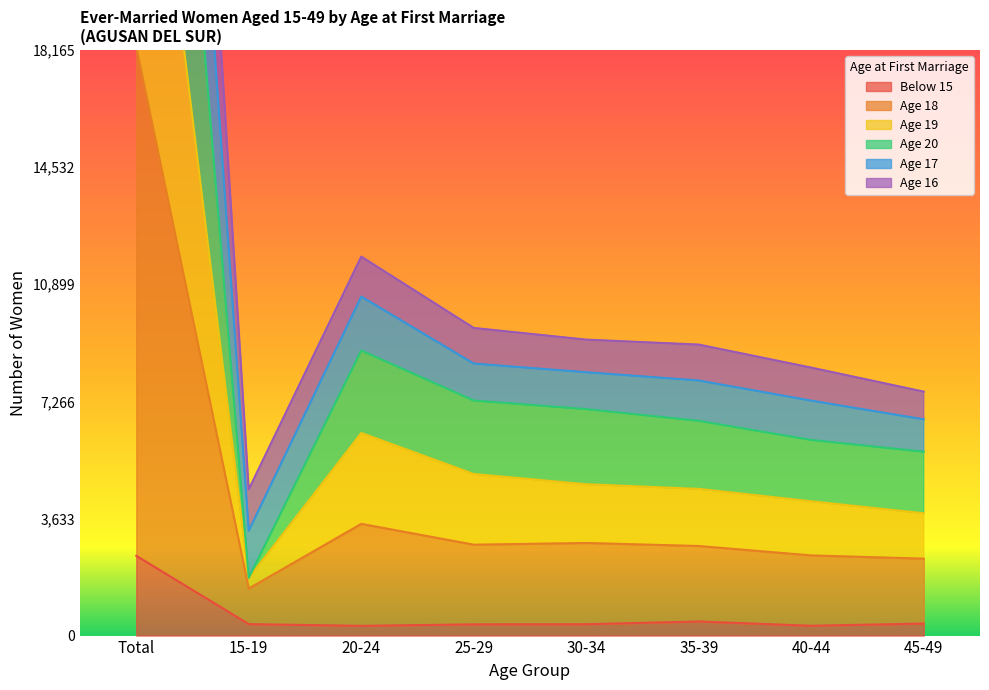

Where is Below 15 nearest to the value 1388?

35-39